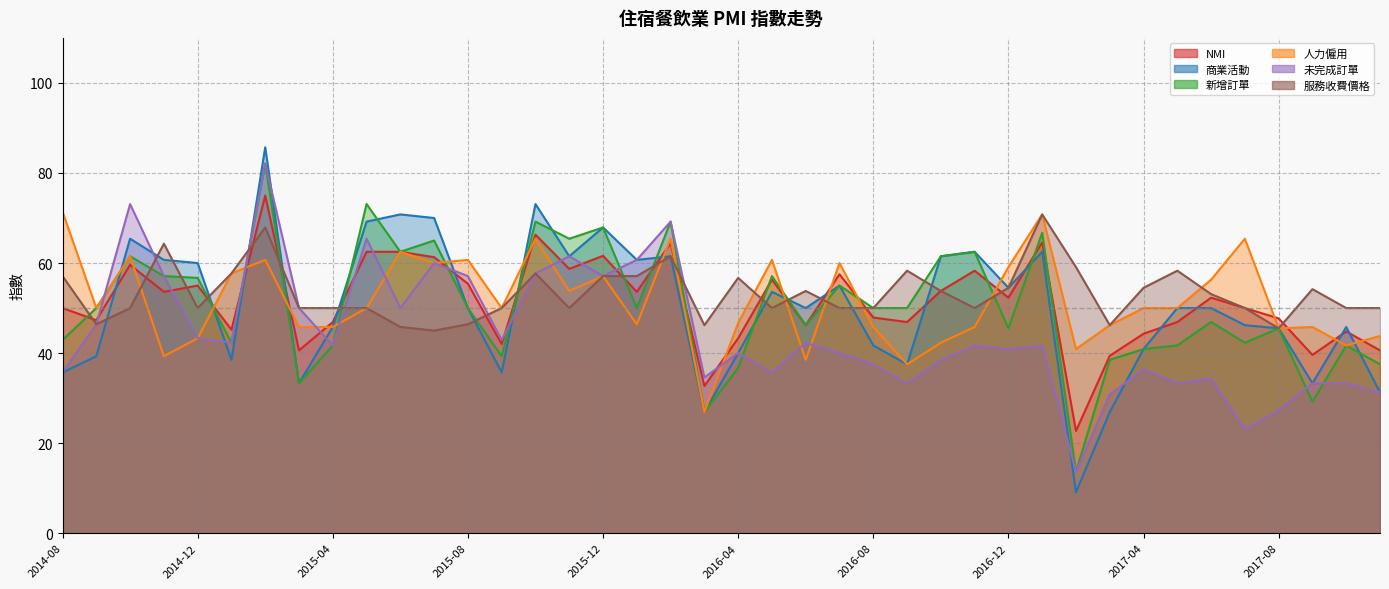

At which label does 新增訂單 first exceed 50?

2014-10